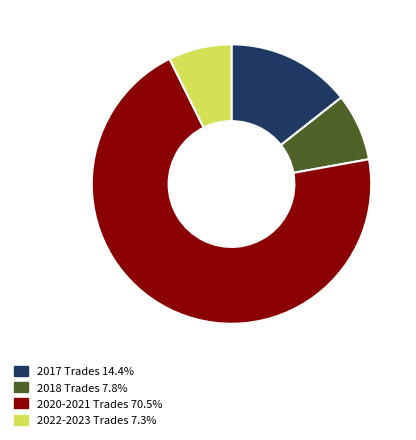

Is there any slice that represents more than half of the pie?

Yes